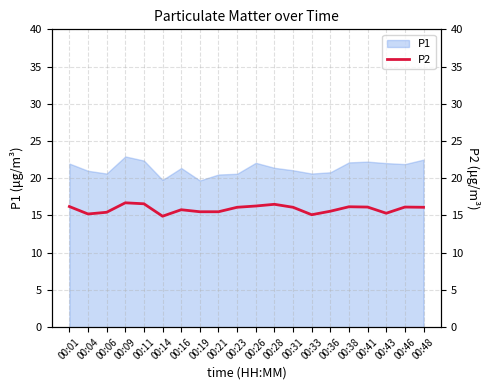

The value of P1 at 00:31 is 6.2. True or false?

False